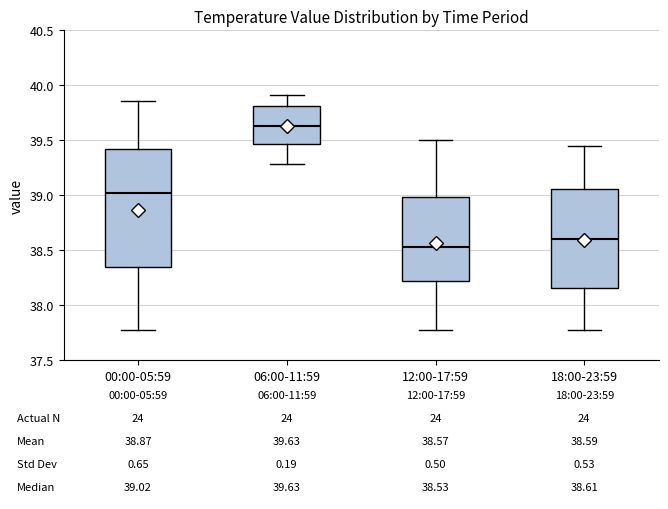

Which box's median line is the highest?

06:00-11:59